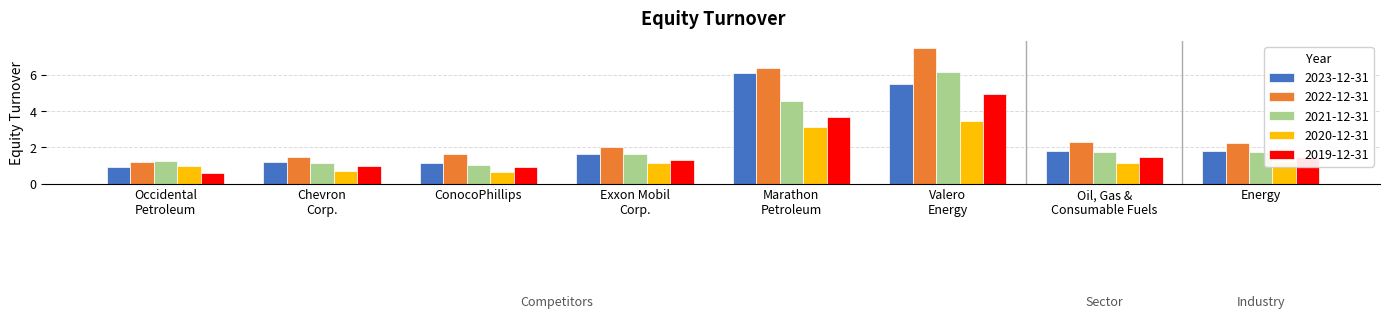

How many distinct data groups are displayed?

5